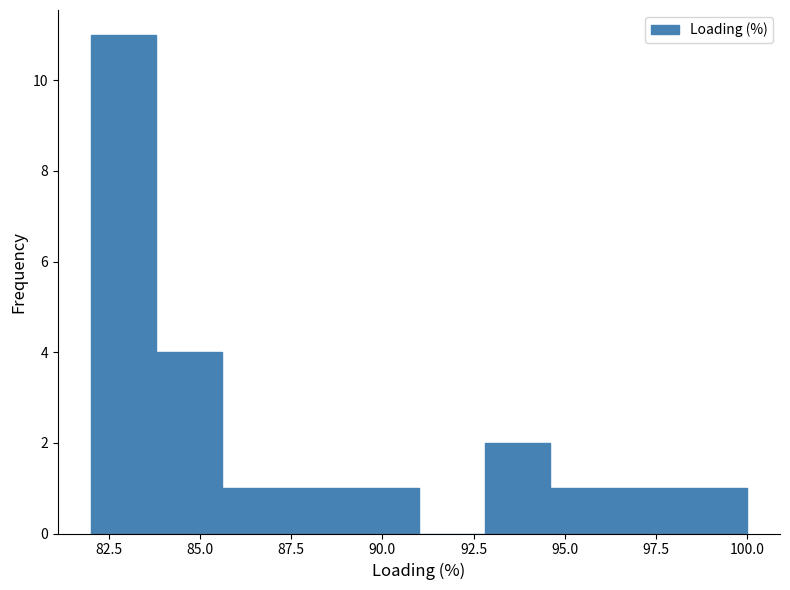

Around what value on the x-axis is the tallest bar? Give the approximate position of its centre, as read against the axis.

83.0